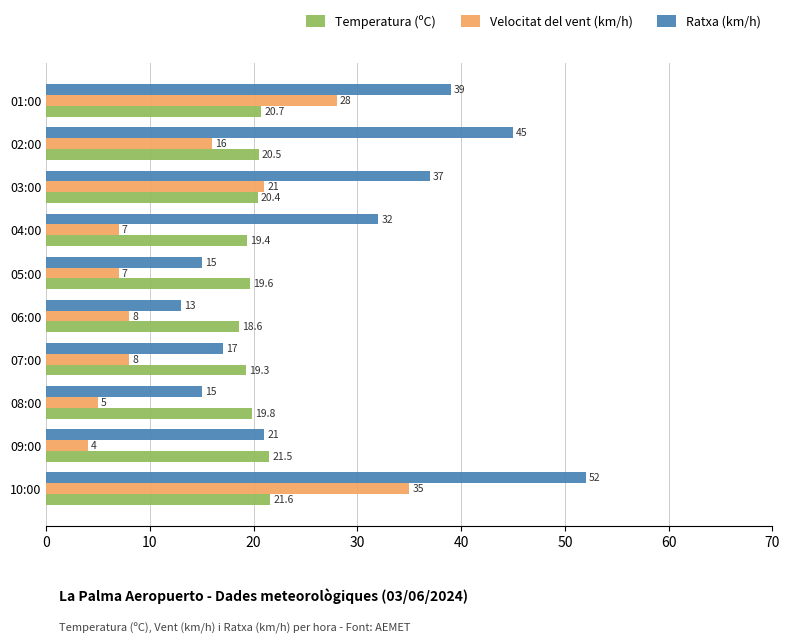

At which label is Velocitat del vent (km/h) closest to 19?

03:00